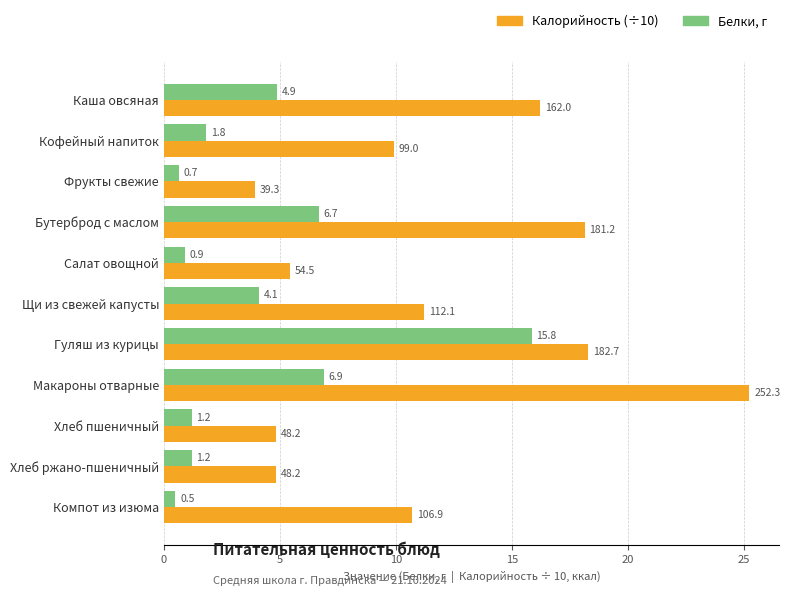

What is the total value across all series at Каша овсяная?

21.1